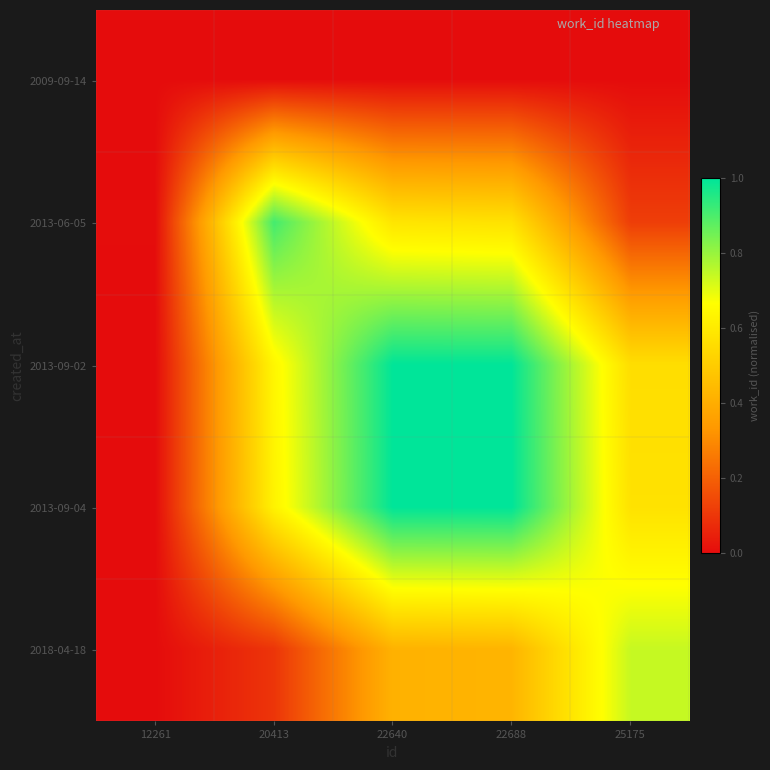

Reading left to right, what are all the values shown in this chart?

2009-09-14: 12261=0.0	20413=0.0	22640=0.0	22688=0.0	25175=0.0
2013-06-05: 12261=0.0	20413=0.9	22640=0.6	22688=0.6	25175=0.1
2013-09-02: 12261=0.0	20413=0.6	22640=1.0	22688=1.0	25175=0.6
2013-09-04: 12261=0.0	20413=0.6	22640=1.0	22688=1.0	25175=0.6
2018-04-18: 12261=0.0	20413=0.1	22640=0.4	22688=0.4	25175=0.7